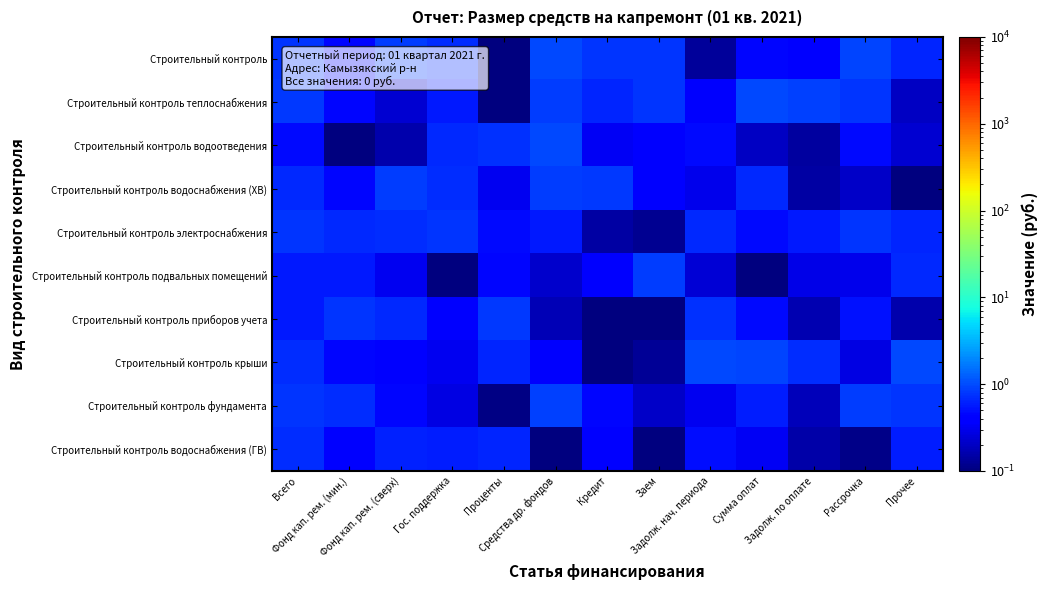

Reading left to right, transcribe all the data shown in this chart.

Строительный контроль: Всего=0.8	Фонд кап. рем. (мин.)=0.4	Фонд кап. рем. (сверх)=0.9	Гос. поддержка=0.7	Проценты=0.1	Средства др. фондов=1.0	Кредит=0.8	Заем=0.8	Задолж. нач. периода=0.1	Сумма оплат=0.5	Задолж. по оплате=0.4	Рассрочка=0.9	Прочее=0.6
Строительный контроль теплоснабжения: Всего=0.8	Фонд кап. рем. (мин.)=0.4	Фонд кап. рем. (сверх)=0.2	Гос. поддержка=0.6	Проценты=0.1	Средства др. фондов=0.8	Кредит=0.6	Заем=0.8	Задолж. нач. периода=0.4	Сумма оплат=1.0	Задолж. по оплате=0.9	Рассрочка=0.8	Прочее=0.2
Строительный контроль водоотведения: Всего=0.5	Фонд кап. рем. (мин.)=0.1	Фонд кап. рем. (сверх)=0.2	Гос. поддержка=0.7	Проценты=0.7	Средства др. фондов=1.0	Кредит=0.3	Заем=0.4	Задолж. нач. периода=0.5	Сумма оплат=0.2	Задолж. по оплате=0.1	Рассрочка=0.5	Прочее=0.2
Строительный контроль водоснабжения (ХВ): Всего=0.7	Фонд кап. рем. (мин.)=0.4	Фонд кап. рем. (сверх)=0.8	Гос. поддержка=0.7	Проценты=0.3	Средства др. фондов=0.8	Кредит=0.8	Заем=0.4	Задолж. нач. периода=0.3	Сумма оплат=0.7	Задолж. по оплате=0.1	Рассрочка=0.2	Прочее=0.0
Строительный контроль электроснабжения: Всего=0.8	Фонд кап. рем. (мин.)=0.7	Фонд кап. рем. (сверх)=0.7	Гос. поддержка=0.8	Проценты=0.5	Средства др. фондов=0.6	Кредит=0.1	Заем=0.1	Задолж. нач. периода=0.7	Сумма оплат=0.5	Задолж. по оплате=0.6	Рассрочка=0.8	Прочее=0.6
Строительный контроль подвальных помещений: Всего=0.6	Фонд кап. рем. (мин.)=0.6	Фонд кап. рем. (сверх)=0.3	Гос. поддержка=0.0	Проценты=0.4	Средства др. фондов=0.2	Кредит=0.4	Заем=0.9	Задолж. нач. периода=0.2	Сумма оплат=0.1	Задолж. по оплате=0.3	Рассрочка=0.3	Прочее=0.7
Строительный контроль приборов учета: Всего=0.6	Фонд кап. рем. (мин.)=0.8	Фонд кап. рем. (сверх)=0.7	Гос. поддержка=0.4	Проценты=0.8	Средства др. фондов=0.2	Кредит=0.0	Заем=0.1	Задолж. нач. периода=0.7	Сумма оплат=0.5	Задолж. по оплате=0.2	Рассрочка=0.5	Прочее=0.2
Строительный контроль крыши: Всего=0.7	Фонд кап. рем. (мин.)=0.5	Фонд кап. рем. (сверх)=0.4	Гос. поддержка=0.3	Проценты=0.6	Средства др. фондов=0.4	Кредит=0.1	Заем=0.1	Задолж. нач. периода=1.0	Сумма оплат=0.9	Задолж. по оплате=0.7	Рассрочка=0.3	Прочее=1.0
Строительный контроль фундамента: Всего=0.8	Фонд кап. рем. (мин.)=0.7	Фонд кап. рем. (сверх)=0.5	Гос. поддержка=0.3	Проценты=0.1	Средства др. фондов=0.9	Кредит=0.5	Заем=0.2	Задолж. нач. периода=0.3	Сумма оплат=0.6	Задолж. по оплате=0.2	Рассрочка=0.9	Прочее=0.8
Строительный контроль водоснабжения (ГВ): Всего=0.7	Фонд кап. рем. (мин.)=0.4	Фонд кап. рем. (сверх)=0.6	Гос. поддержка=0.6	Проценты=0.7	Средства др. фондов=0.1	Кредит=0.4	Заем=0.1	Задолж. нач. периода=0.5	Сумма оплат=0.3	Задолж. по оплате=0.2	Рассрочка=0.1	Прочее=0.6